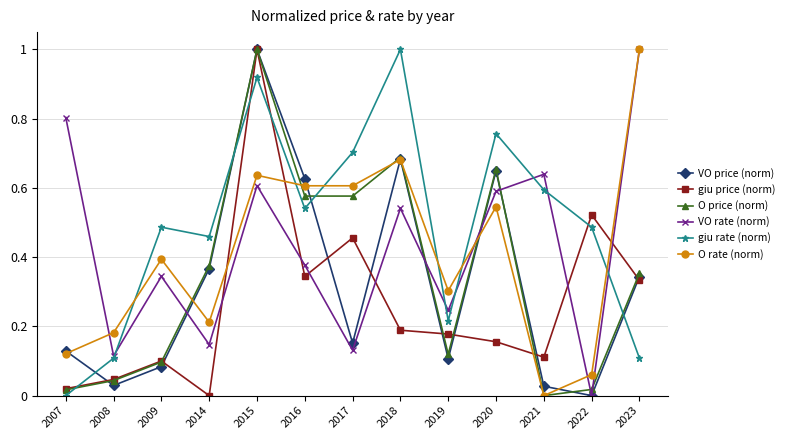

Which category has the lowest value in the O rate (norm) series?

2021